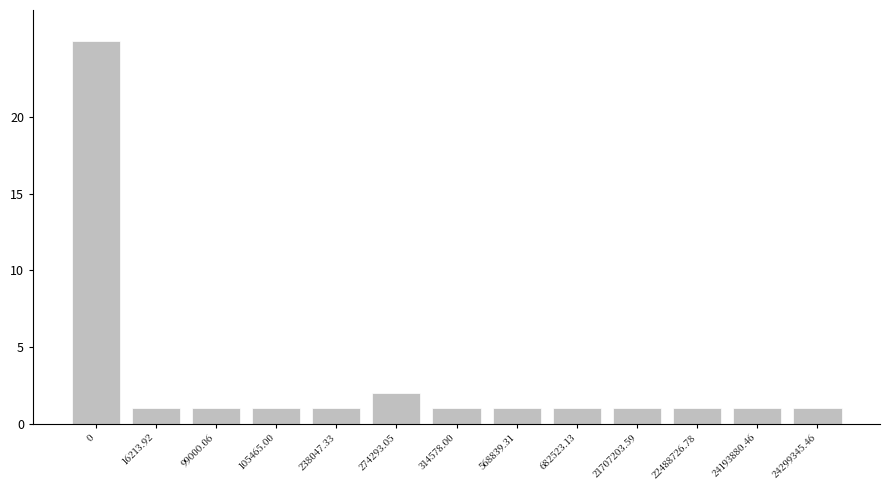

Reading left to right, what are all the values shown in this chart?

25	1	1	1	1	2	1	1	1	1	1	1	1